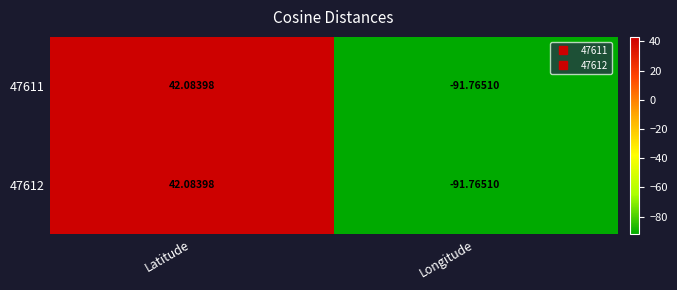

At which label is 47612 closest to -24?

Latitude